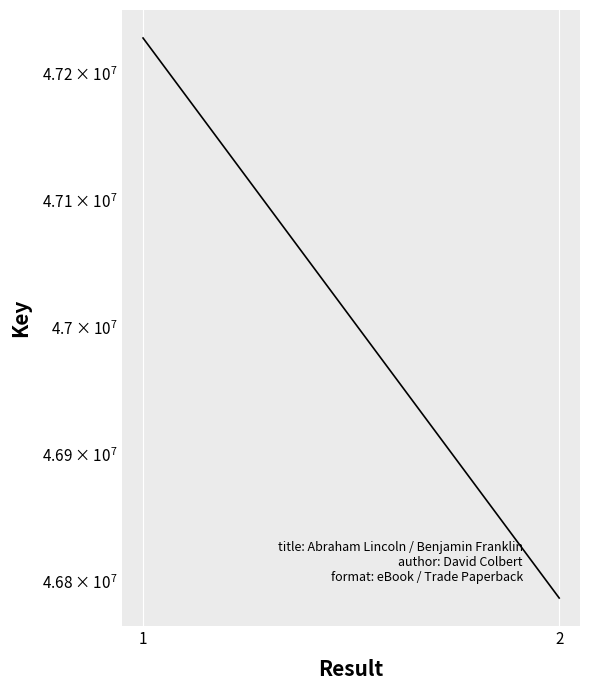

The value at 2 is 81476995. True or false?

False